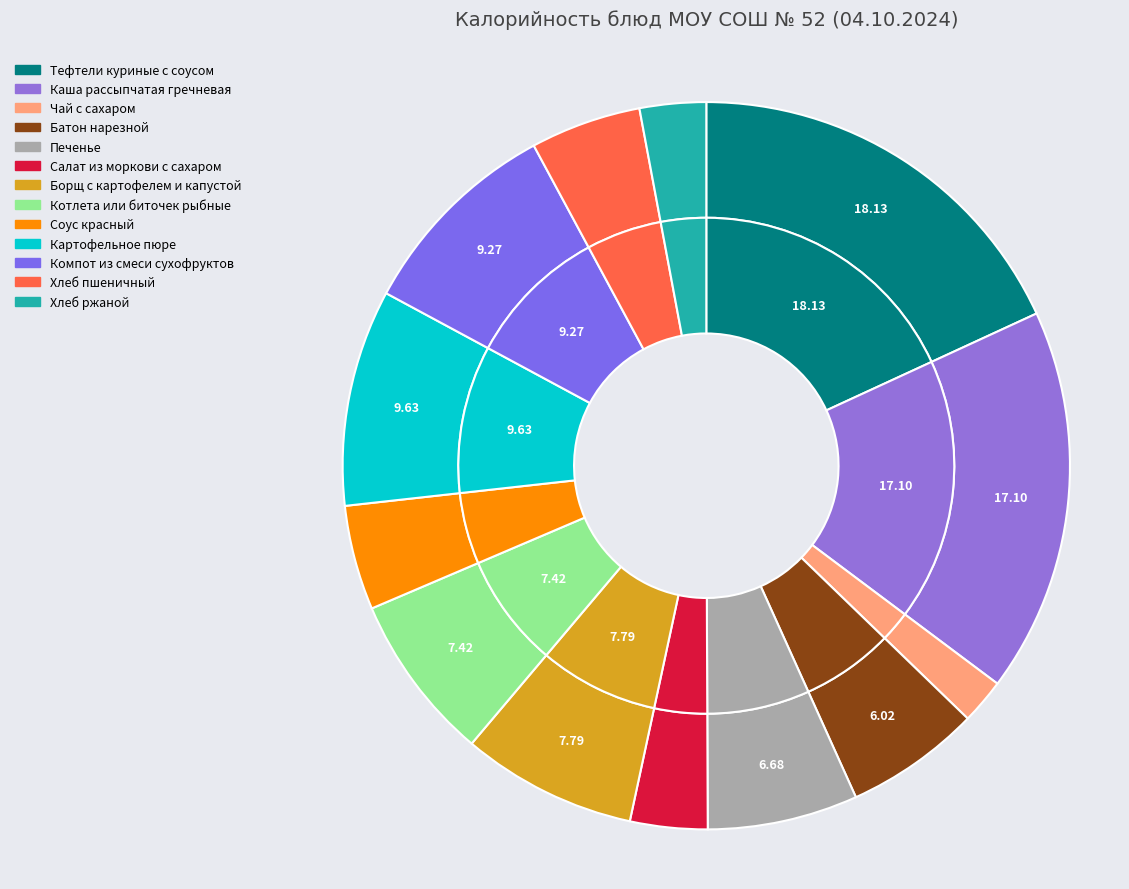

What percentage is the Каша рассыпчатая гречневая slice, to the nearest percent?

17%